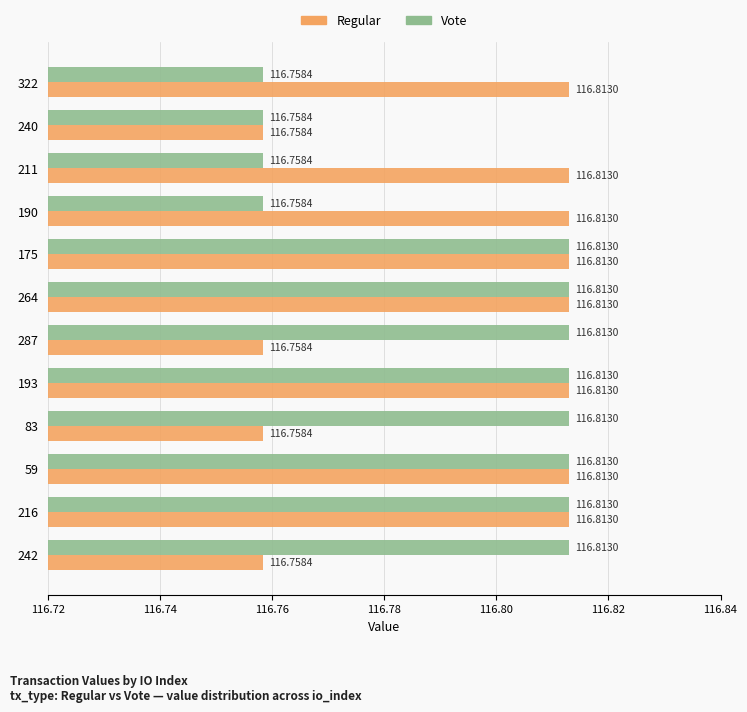

What is the maximum value for Regular?

116.8